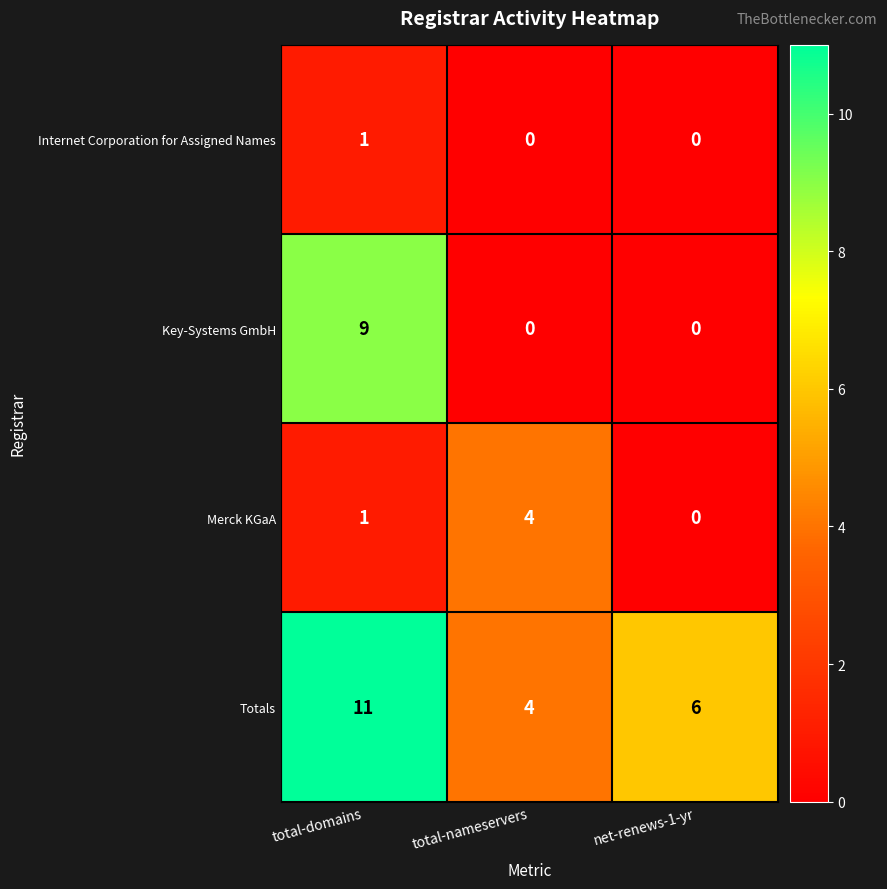

What is the total value across all series at net-renews-1-yr?

6